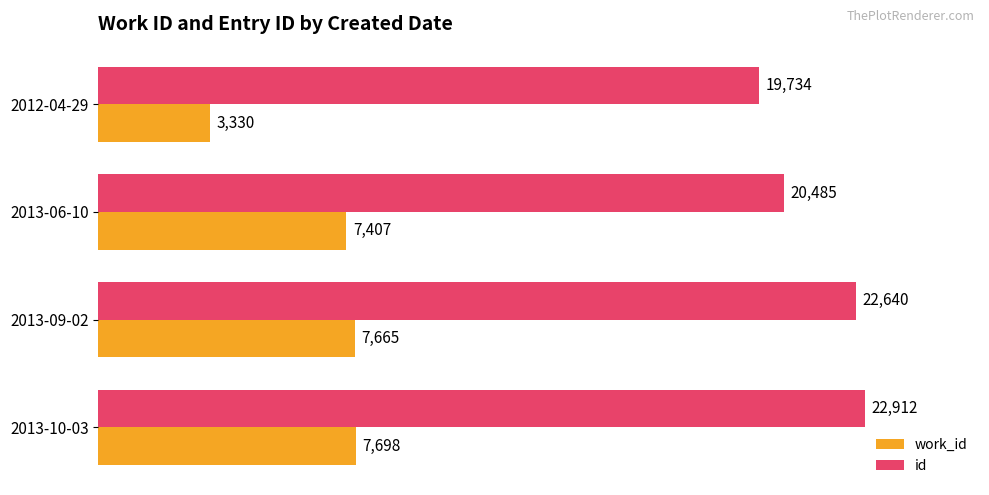

The work_id series shows 3587 at 2013-09-02. True or false?

False